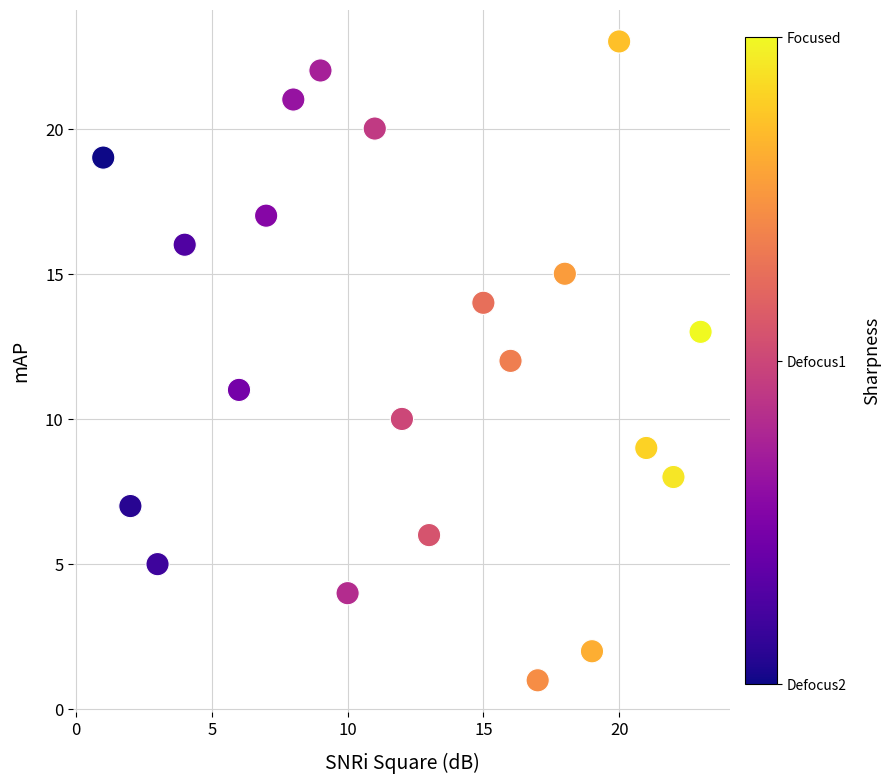

What is the range of X values (max minus min)?

22